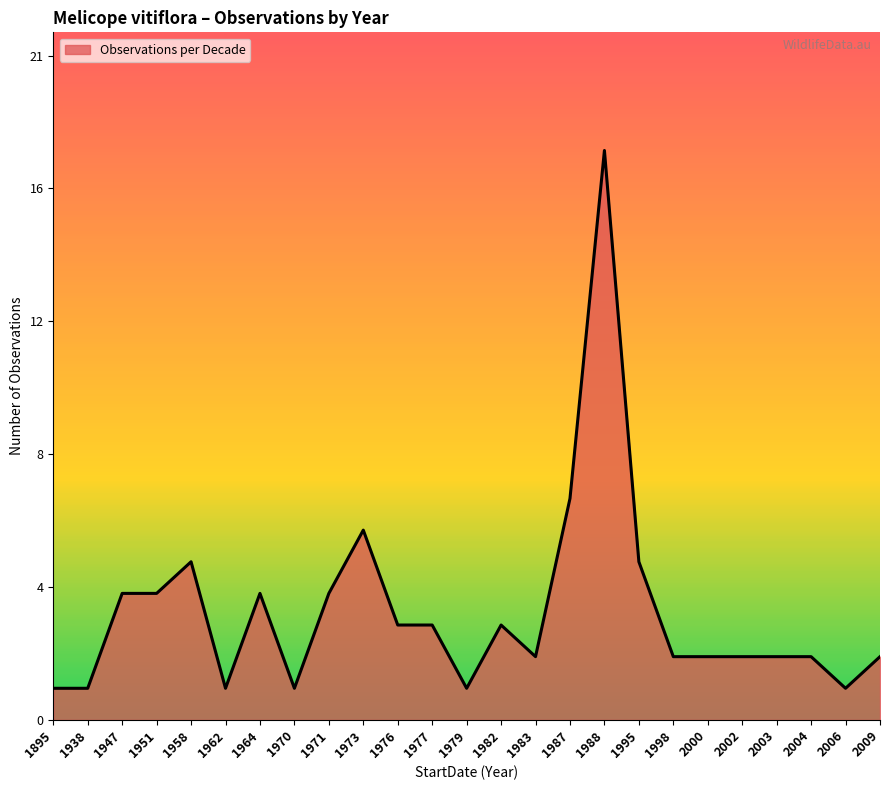

Does the chart display data point markers on the line(s)?

No